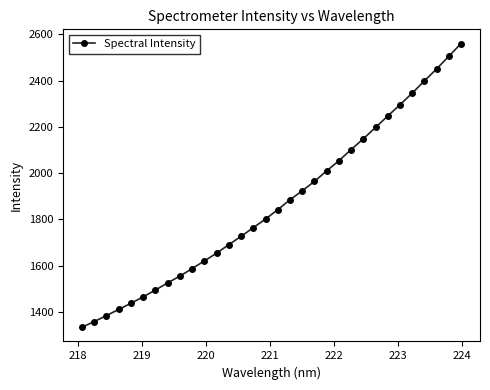

What is the sum of all values?

59735.9